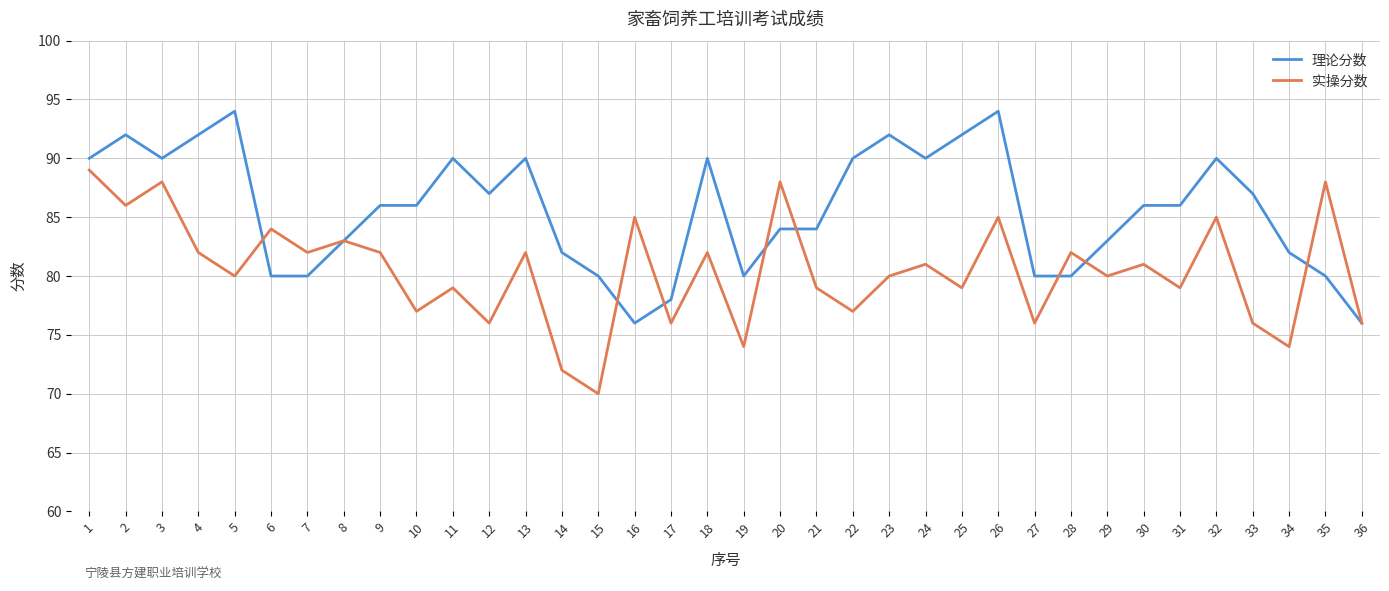

What is the average value of the 实操分数 series?

80